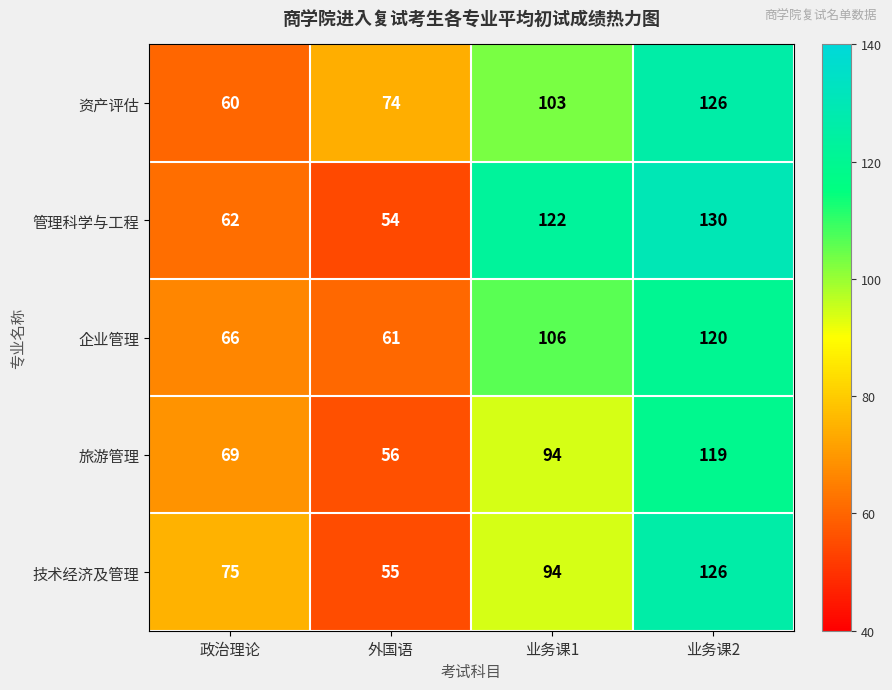

Reading left to right, extract all data points from this chart.

资产评估: 政治理论=60	外国语=74	业务课1=103	业务课2=126
管理科学与工程: 政治理论=62	外国语=54	业务课1=122	业务课2=130
企业管理: 政治理论=66	外国语=61	业务课1=106	业务课2=120
旅游管理: 政治理论=69	外国语=56	业务课1=94	业务课2=119
技术经济及管理: 政治理论=75	外国语=55	业务课1=94	业务课2=126